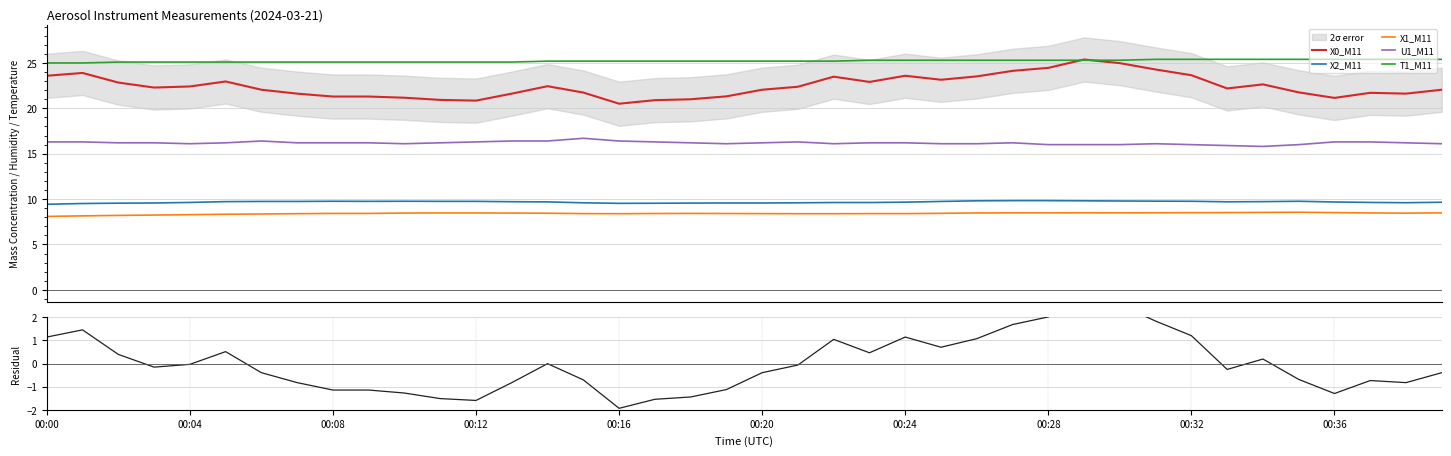

In X0_M11, how many points are higher than both neighbors (excluding endpoints)?

8